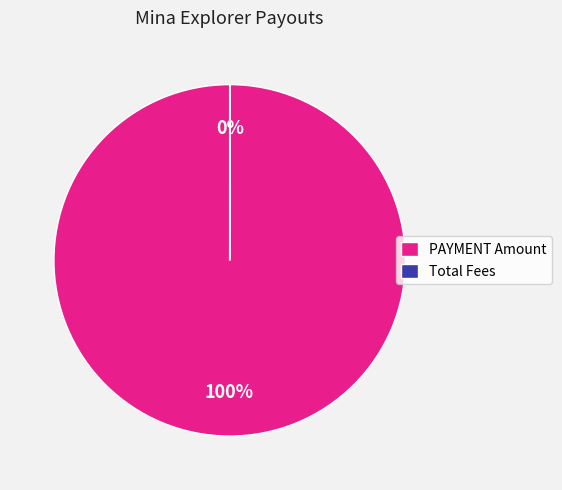

True or false: PAYMENT Amount accounts for 87% of the total.

False